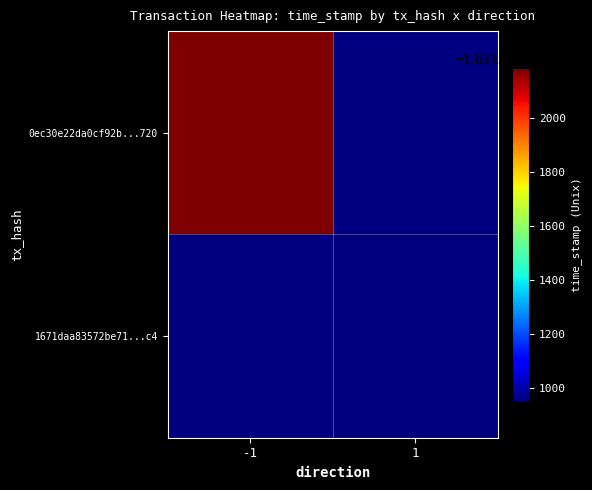

Is it true that 1671daa83572be71edbc82c616895f6c8f224c4 equals 2857601389 at 1?

False